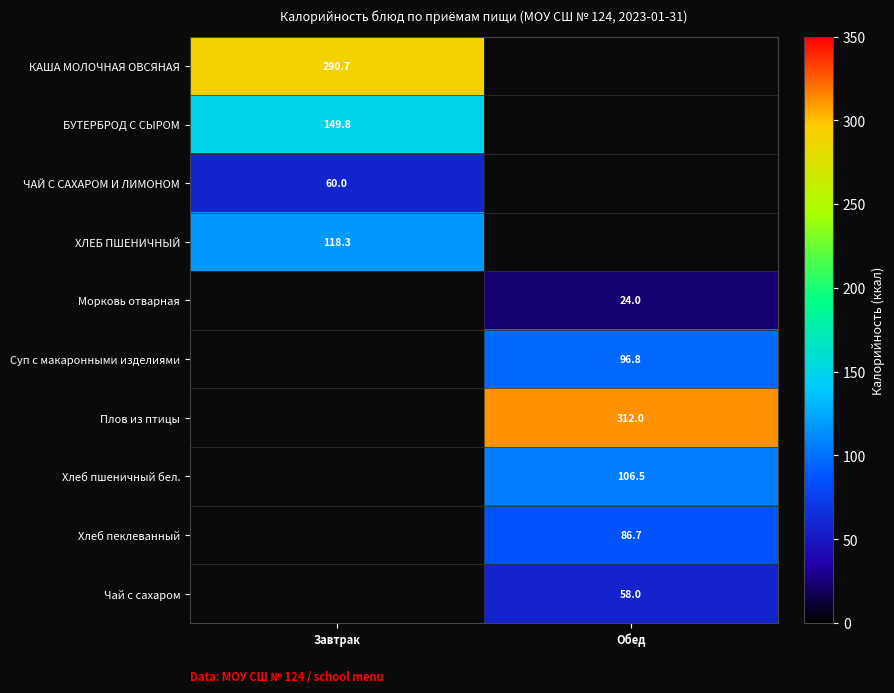

Is it true that КАША МОЛОЧНАЯ ОВСЯНАЯ equals 119.0 at Завтрак?

False